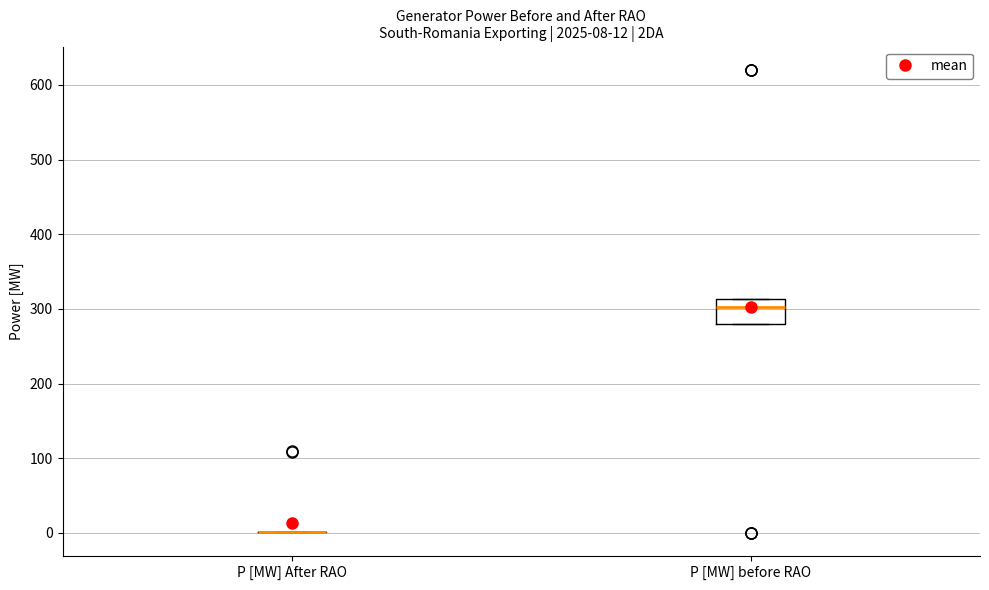

Which box is the tallest, from its lower edge to its upper edge?

P [MW] before RAO